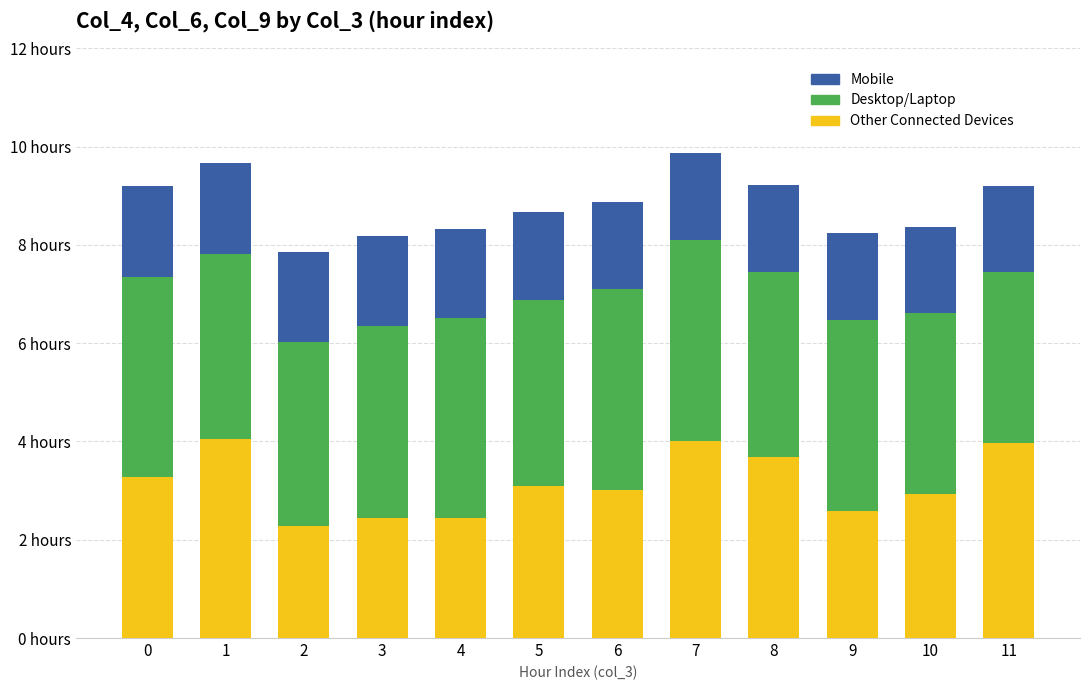

Which series has the largest total across all categories?

Desktop/Laptop